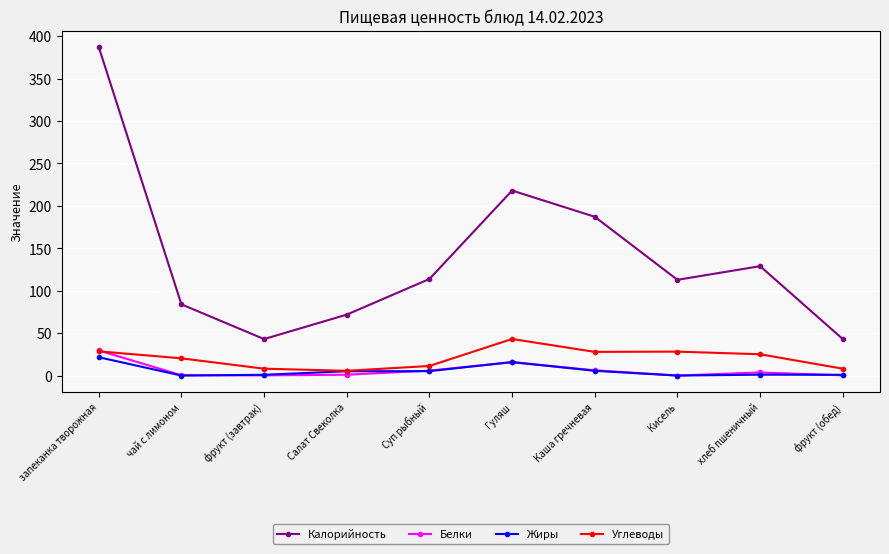

Which series has the widest spread of values?

Калорийность